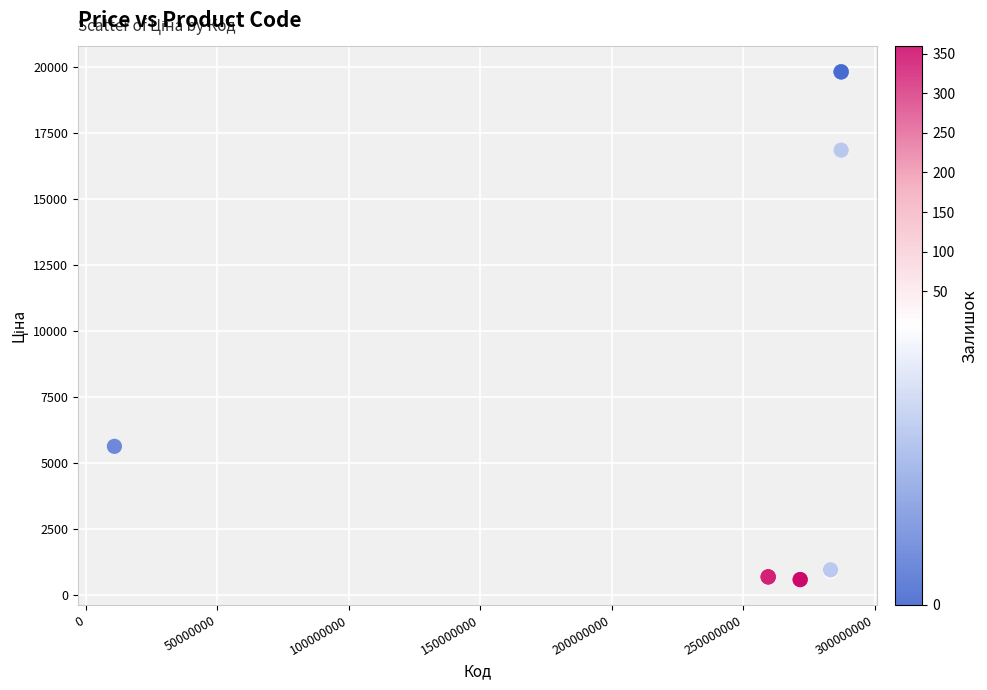

What Y value in the scatter plot is closest to 10208?

5636.0